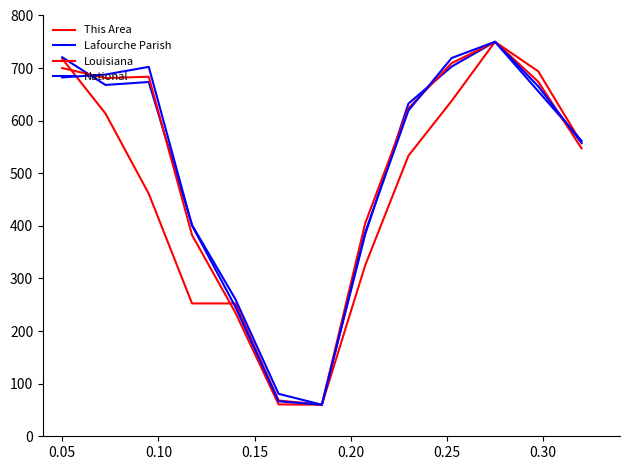

How many lines are shown in the chart?

4